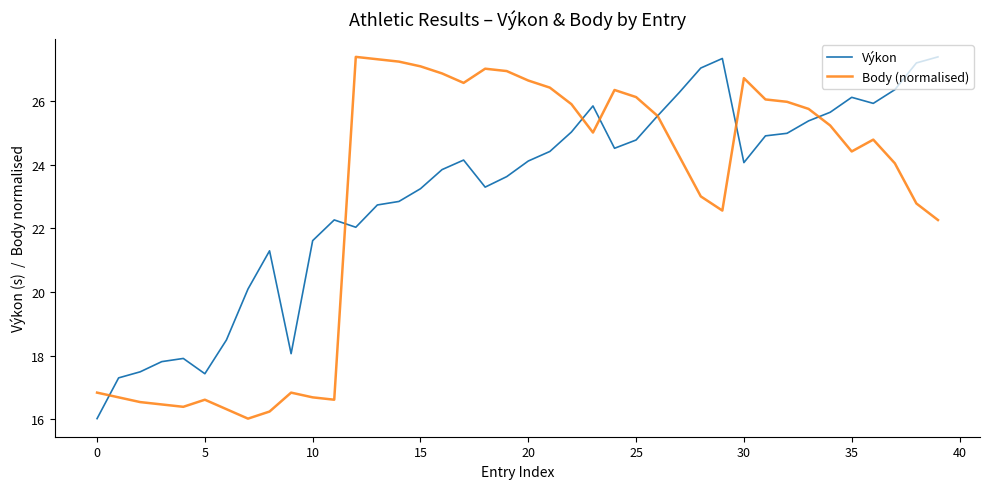

What is the maximum value for Body (normalised)?

27.4